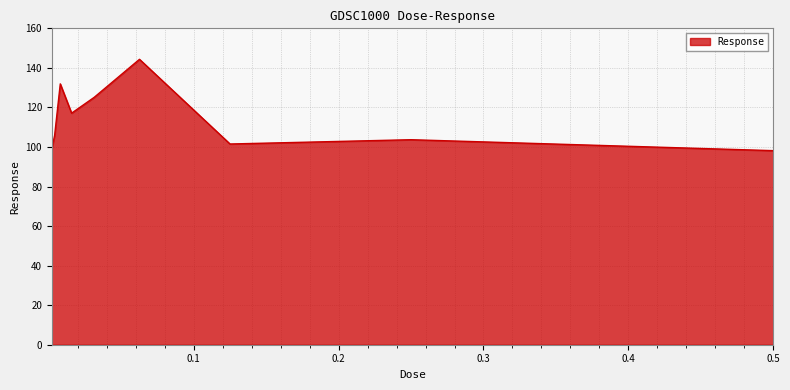

What is the maximum value shown in the chart?

144.3